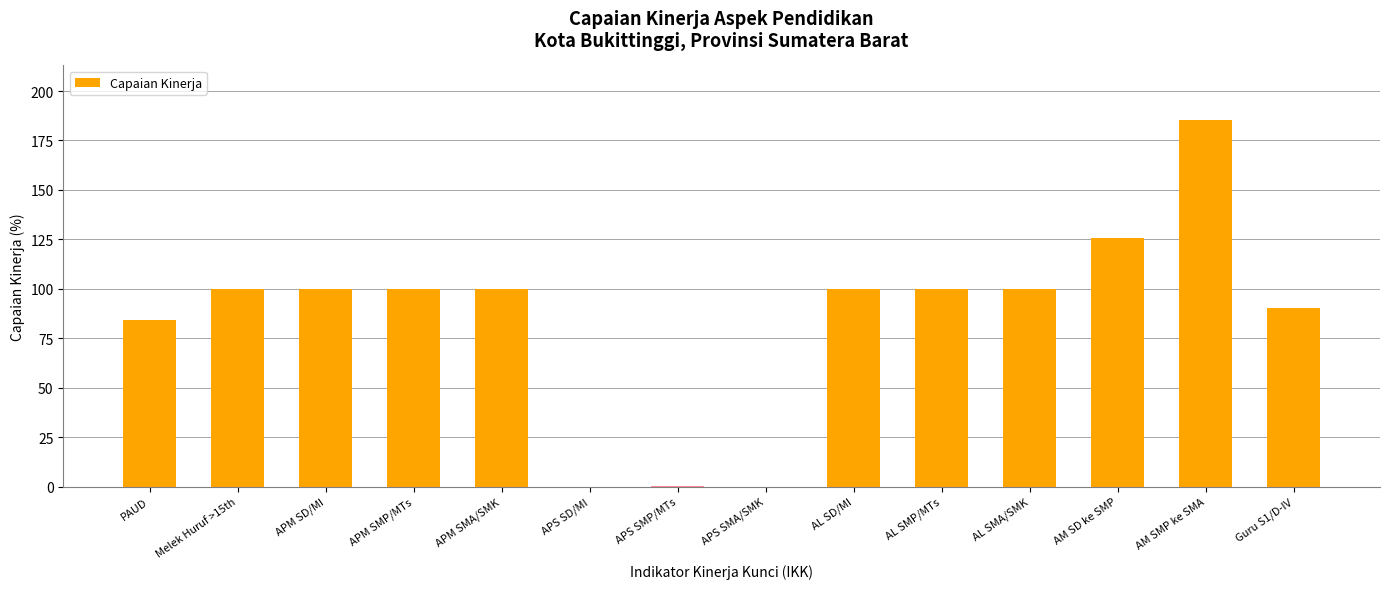

How many data points does each series have?

14